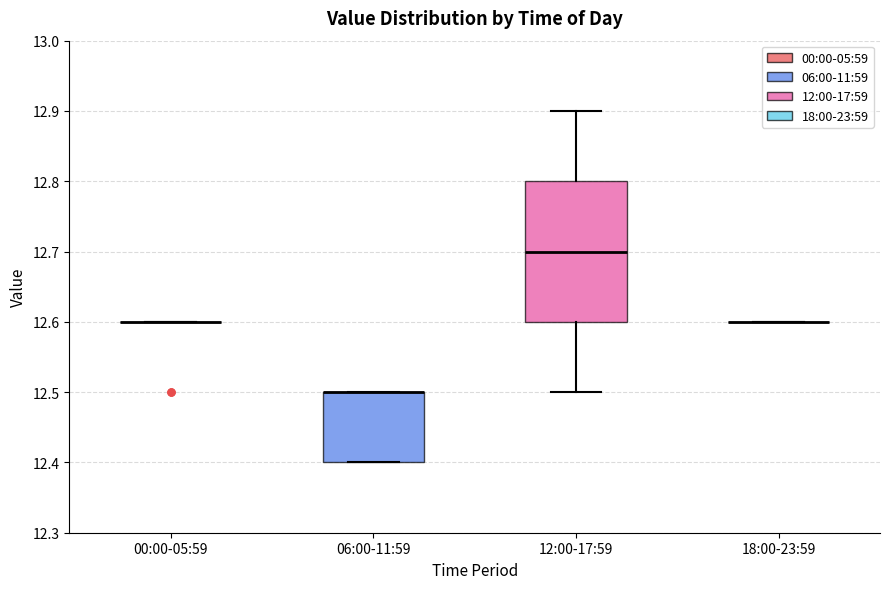

Reading left to right, read every box against the y-axis: the position of its median line, the range the box covers, and the ends of its whiskers. The values are not printed on the chart, so give them approximately, as read against the axis.

00:00-05:59: box collapsed to a line at 12.6, whiskers 12.6 to 12.6
06:00-11:59: median 12.5 (drawn on the box's upper edge), box 12.4 to 12.5, whiskers 12.4 to 12.5
12:00-17:59: median 12.7, box 12.6 to 12.8, whiskers 12.5 to 12.9
18:00-23:59: box collapsed to a line at 12.6, whiskers 12.6 to 12.6